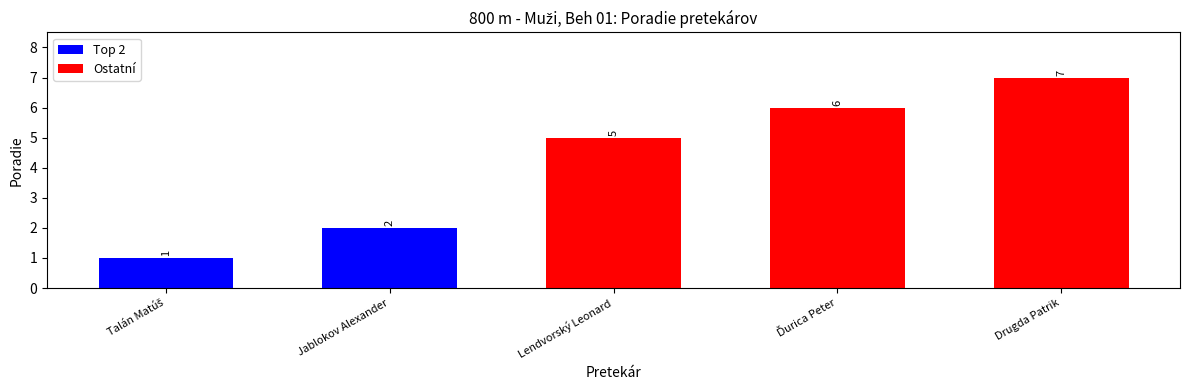

What is the label of the 4th bar from the left?

Ďurica Peter